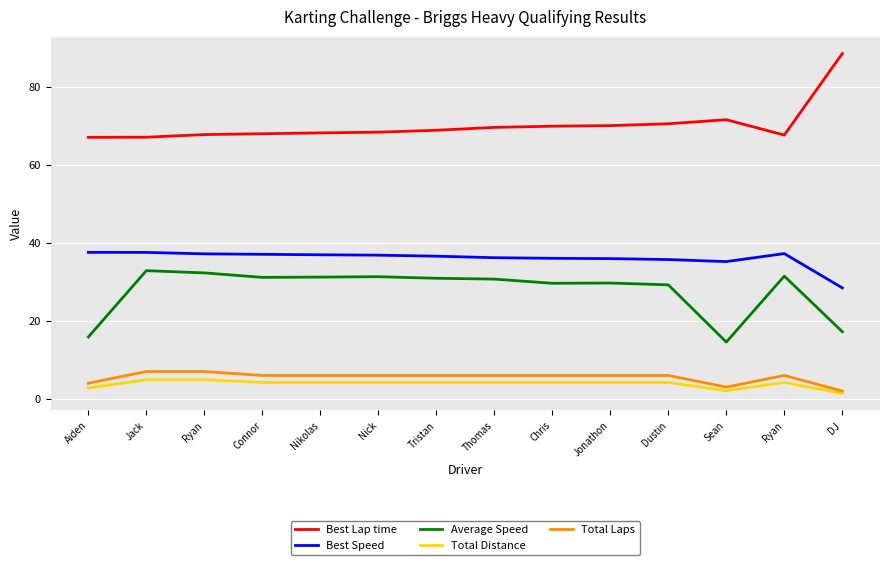

Read the Average Speed value at Nick.

31.3